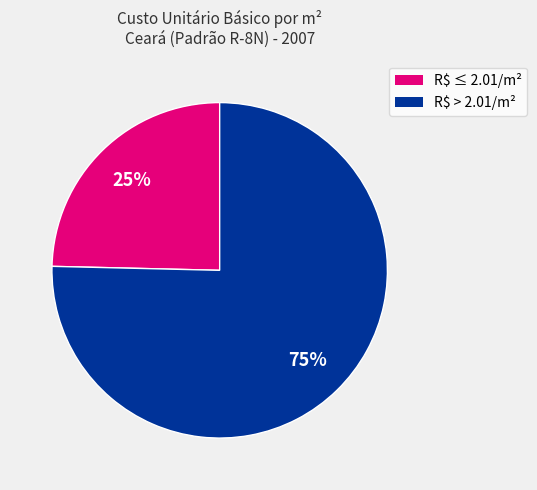

To the nearest percent, what is the average slice percentage?

50%